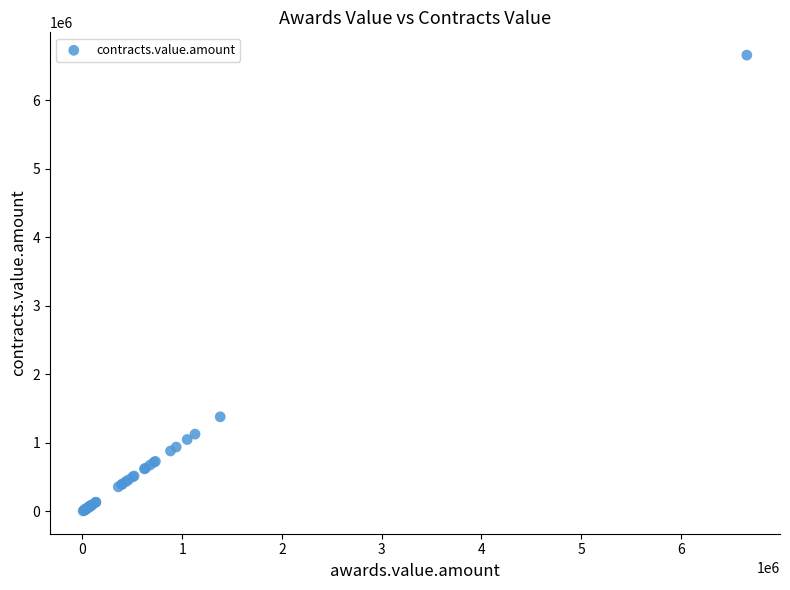

What Y value in the scatter plot is closest to 3334746?

1381555.4